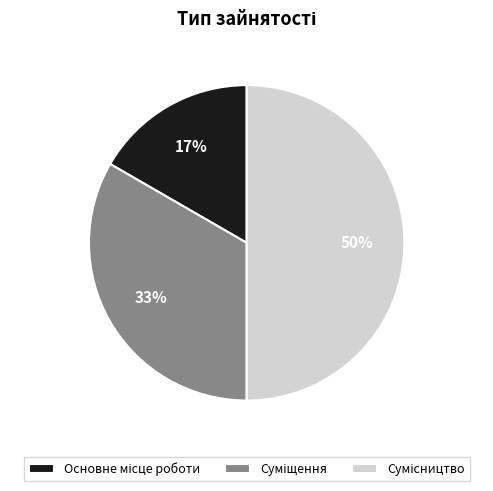

To the nearest percent, what is the average slice percentage?

33%